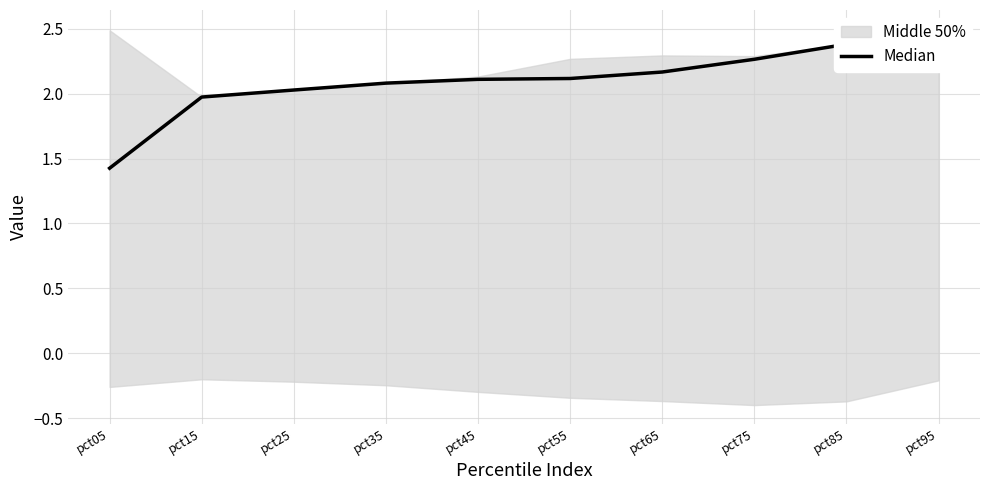

Rank the categories by value from highest to lowest.

pct95, pct85, pct75, pct65, pct55, pct45, pct35, pct25, pct15, pct05